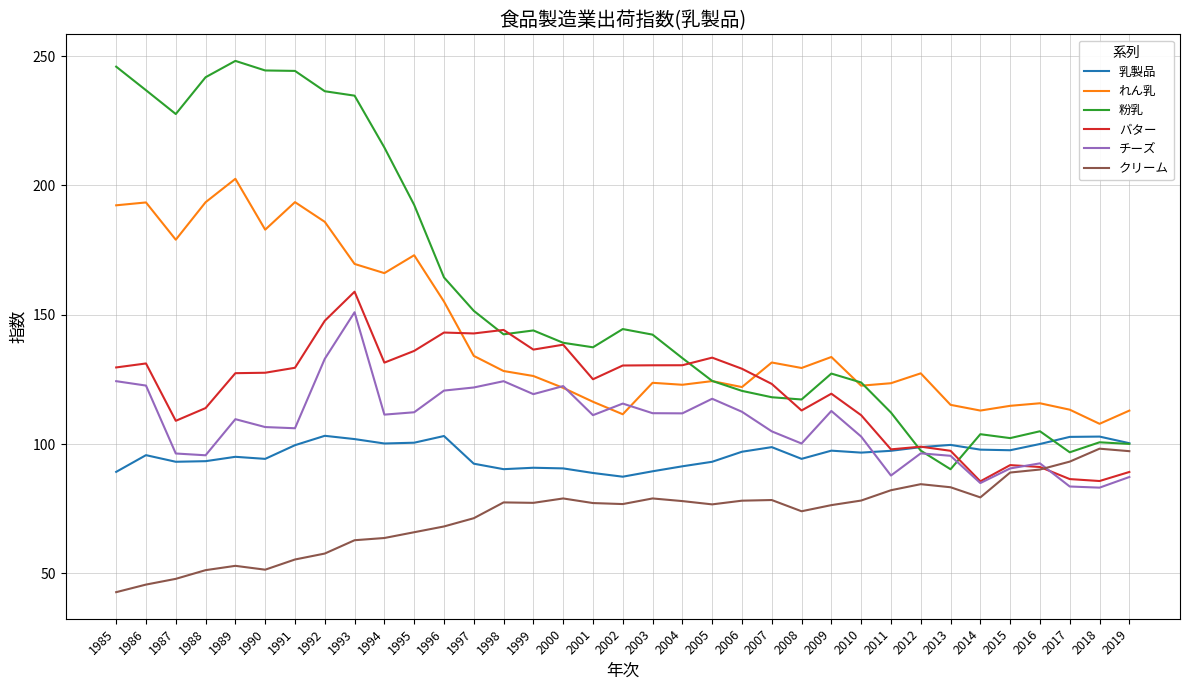

What is the greatest value displayed?

248.2